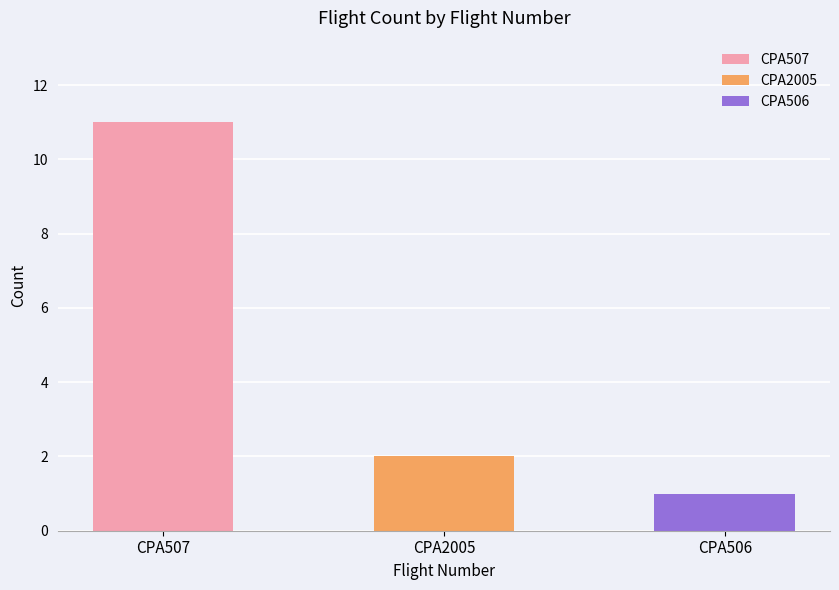

Reading left to right, transcribe all the data shown in this chart.

CPA507=11	CPA2005=2	CPA506=1